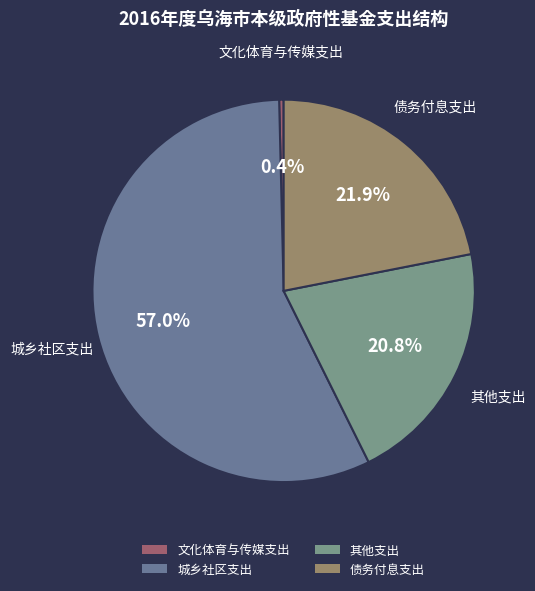

How many segments does this pie chart have?

4